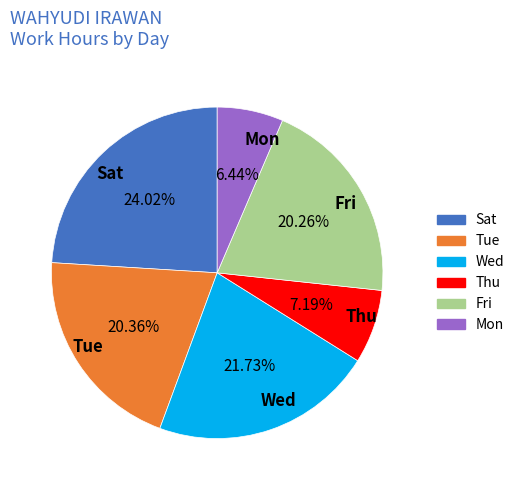

To the nearest percent, what is the difference between the largest and smallest slice percentages?

18%